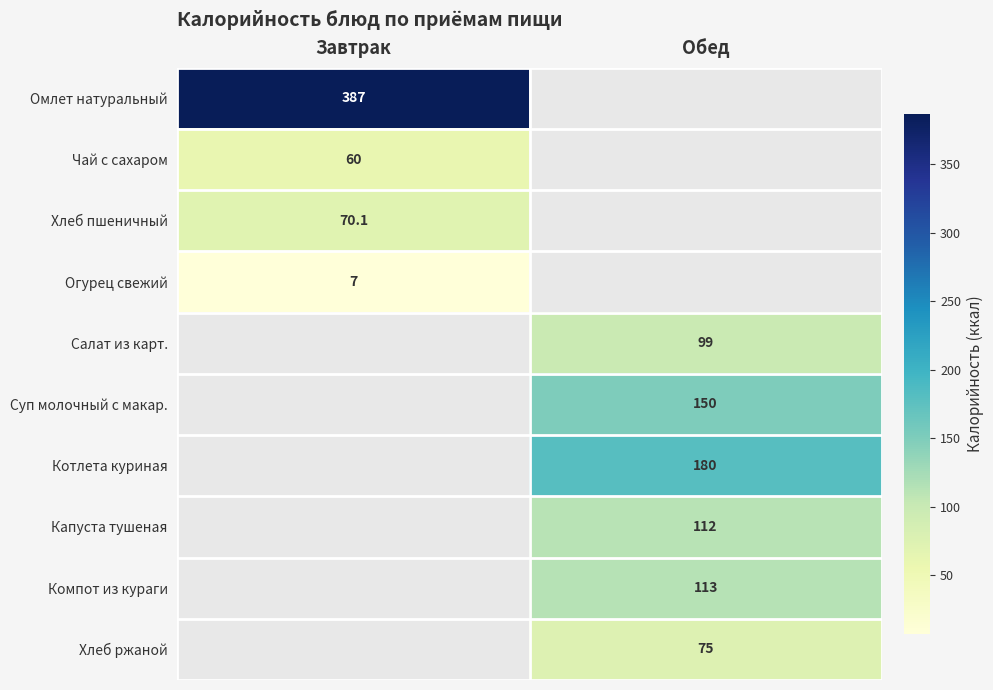

What is the smallest value displayed?

7.0